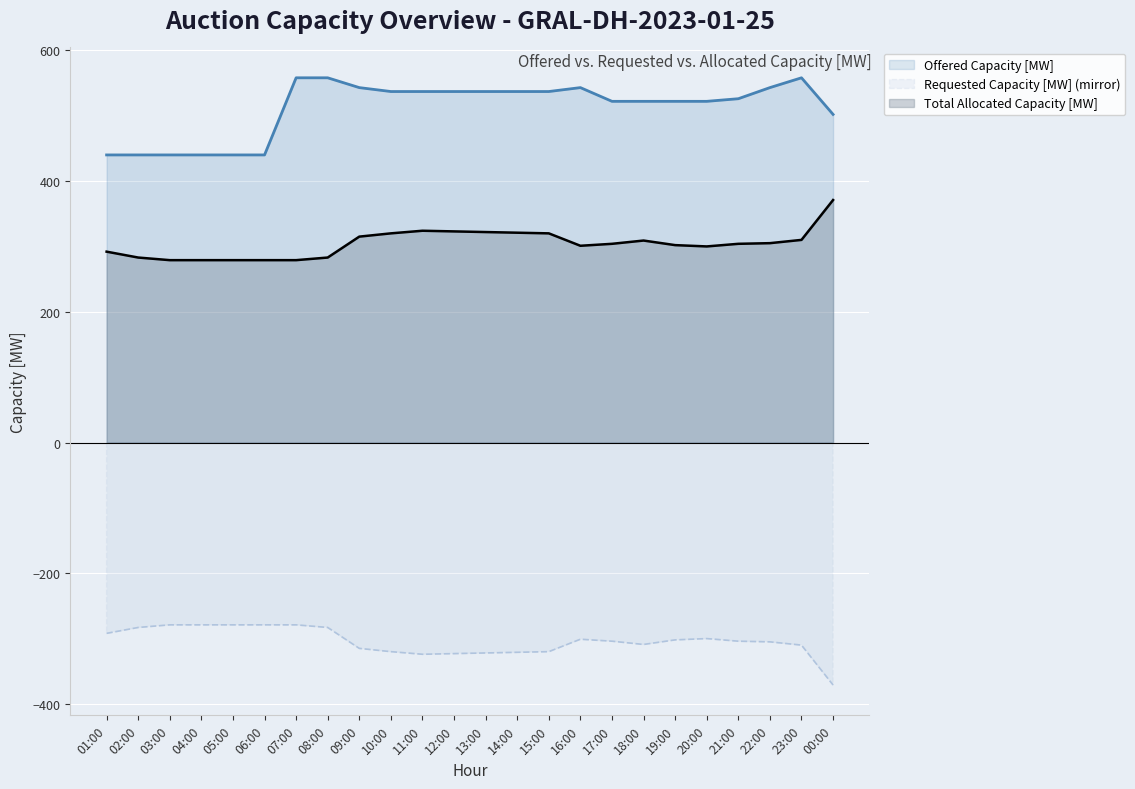

Which series has the largest total across all categories?

Offered Capacity [MW]